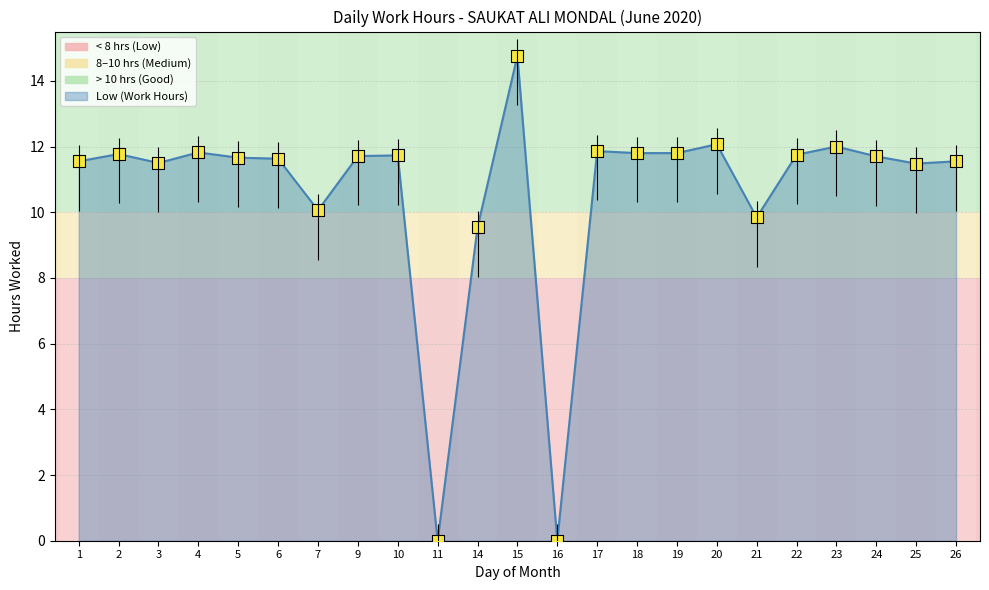

Between 5 and 20, which is larger?

20